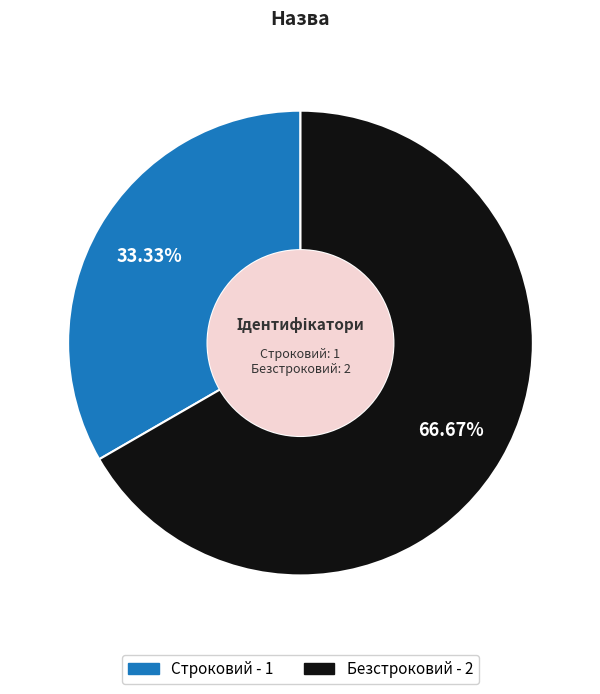

To the nearest percent, what percentage of the pie is Строковий?

33%